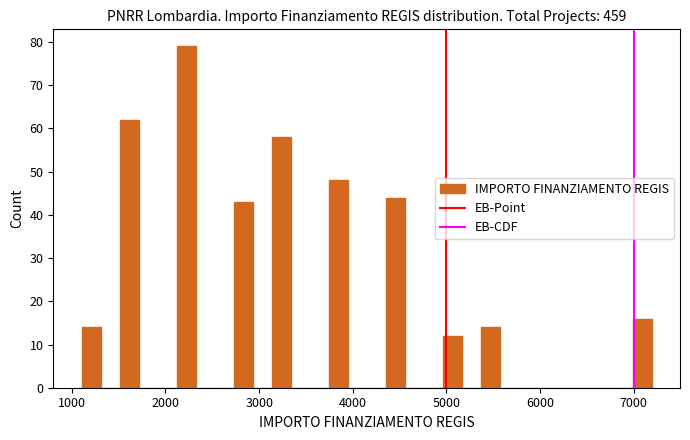

Around what value on the x-axis is the tallest bar? Give the approximate position of its centre, as read against the axis.

2200